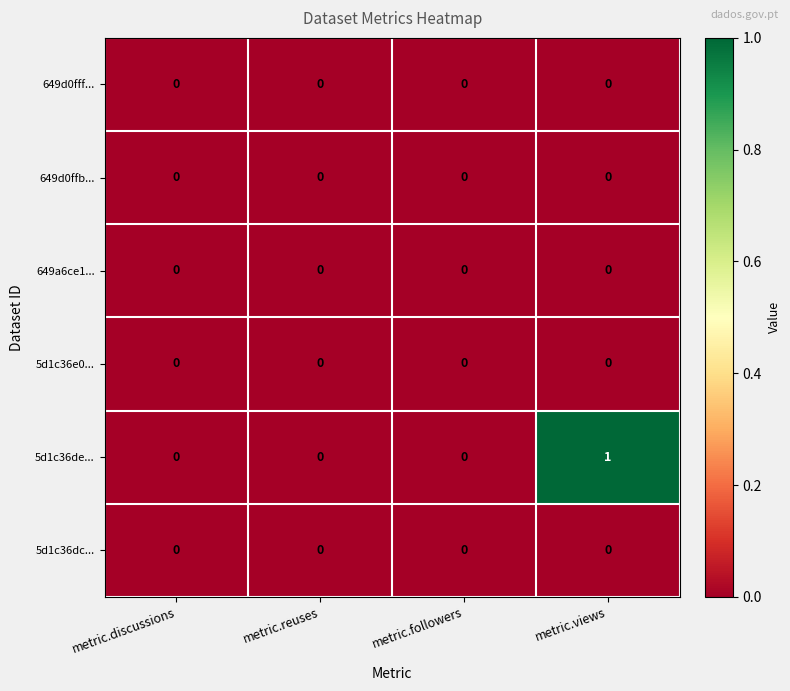

Reading left to right, extract all data points from this chart.

649d0fff...: metric.discussions=0	metric.reuses=0	metric.followers=0	metric.views=0
649d0ffb...: metric.discussions=0	metric.reuses=0	metric.followers=0	metric.views=0
649a6ce1...: metric.discussions=0	metric.reuses=0	metric.followers=0	metric.views=0
5d1c36e0...: metric.discussions=0	metric.reuses=0	metric.followers=0	metric.views=0
5d1c36de...: metric.discussions=0	metric.reuses=0	metric.followers=0	metric.views=1
5d1c36dc...: metric.discussions=0	metric.reuses=0	metric.followers=0	metric.views=0